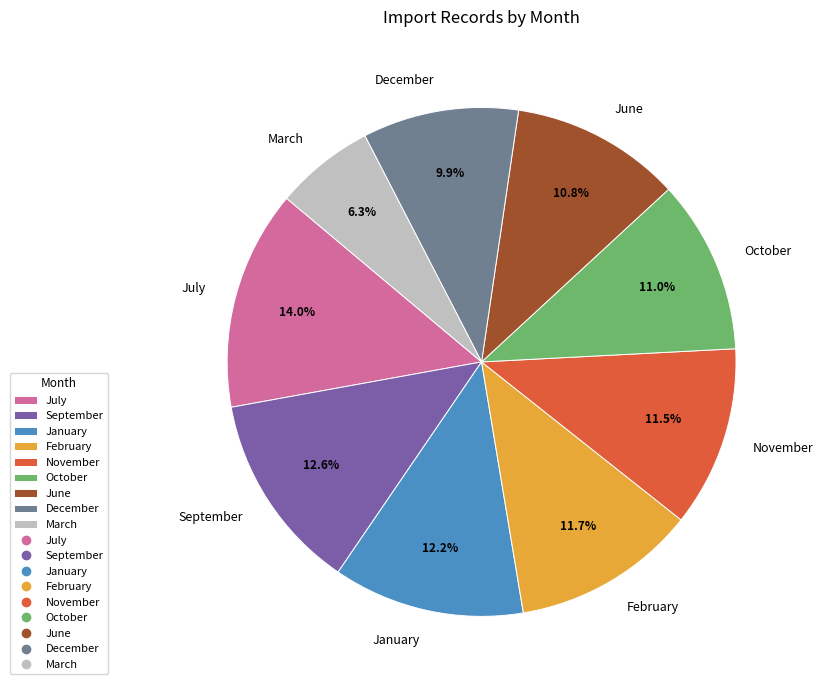

Which slice is the smallest?

March